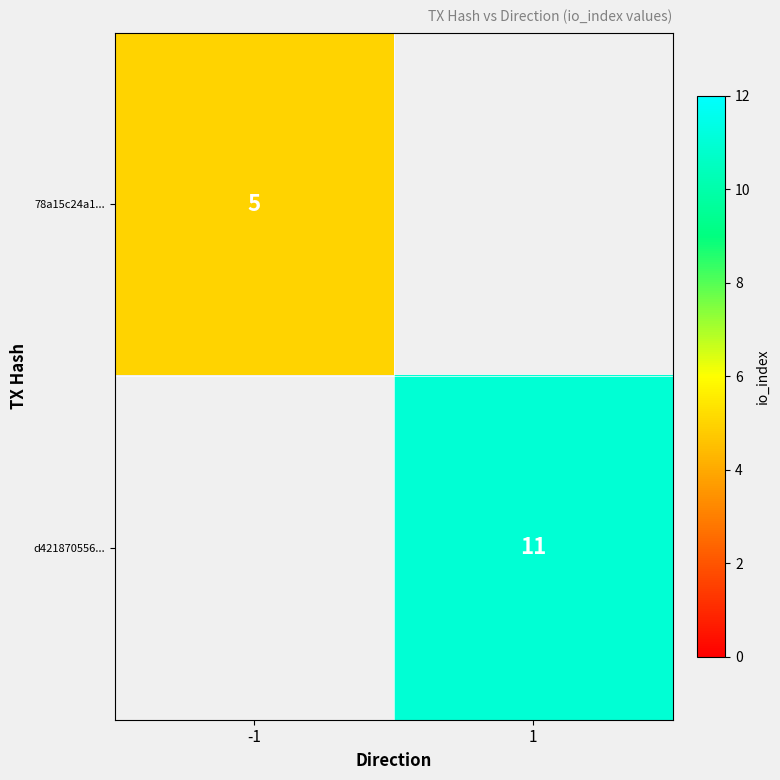

True or false: 78a15c24a1... has a value of 8.4 at -1.

False